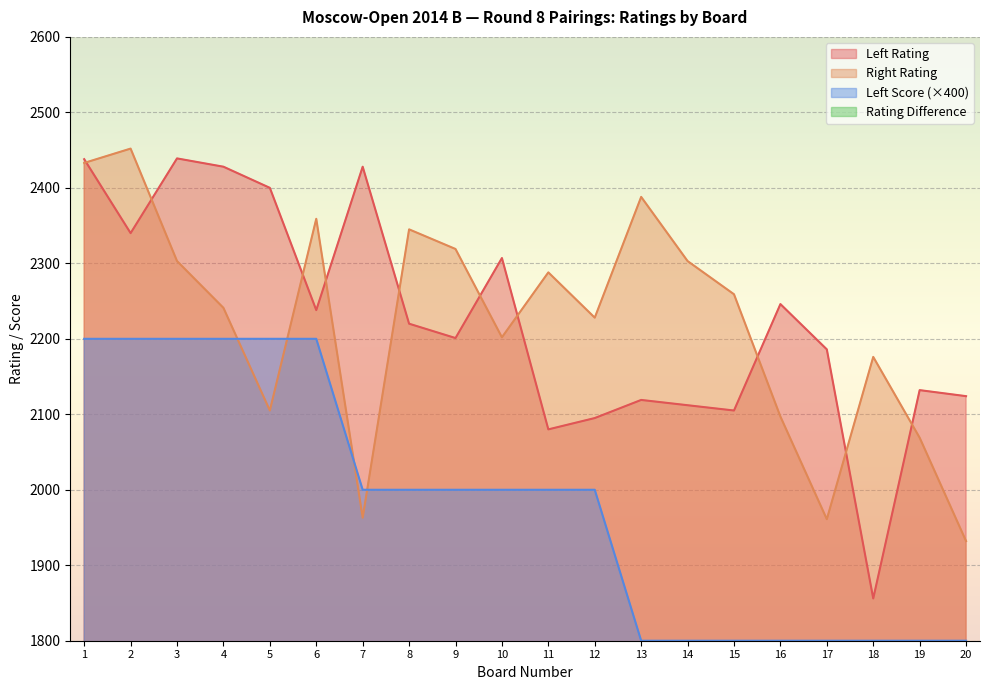

What is the difference between the Left Rating values at 3 and 20?

315